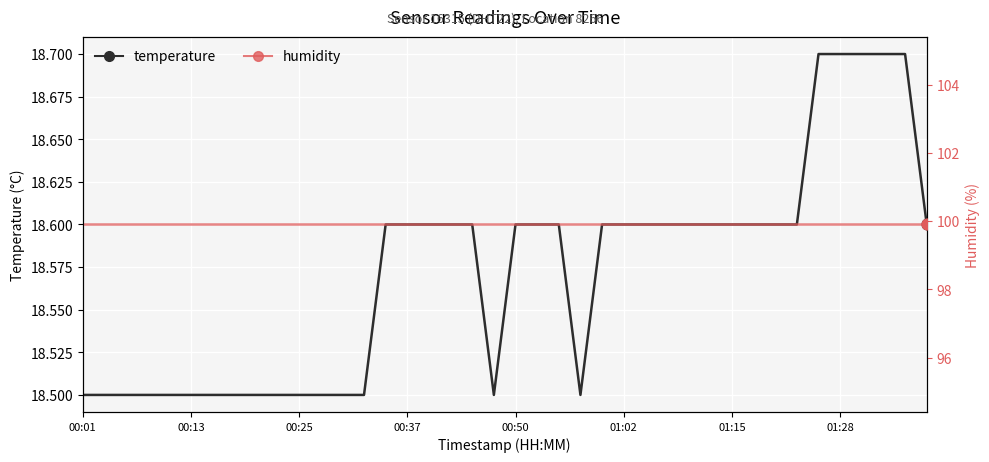

Which series has the largest Y range (max minus min)?

temperature